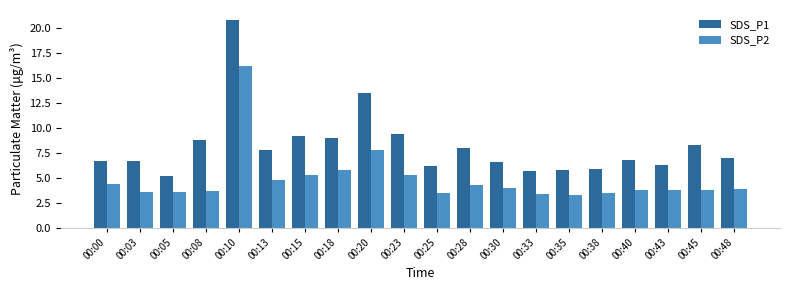

What is the difference between the SDS_P1 values at 00:20 and 00:48?

6.6